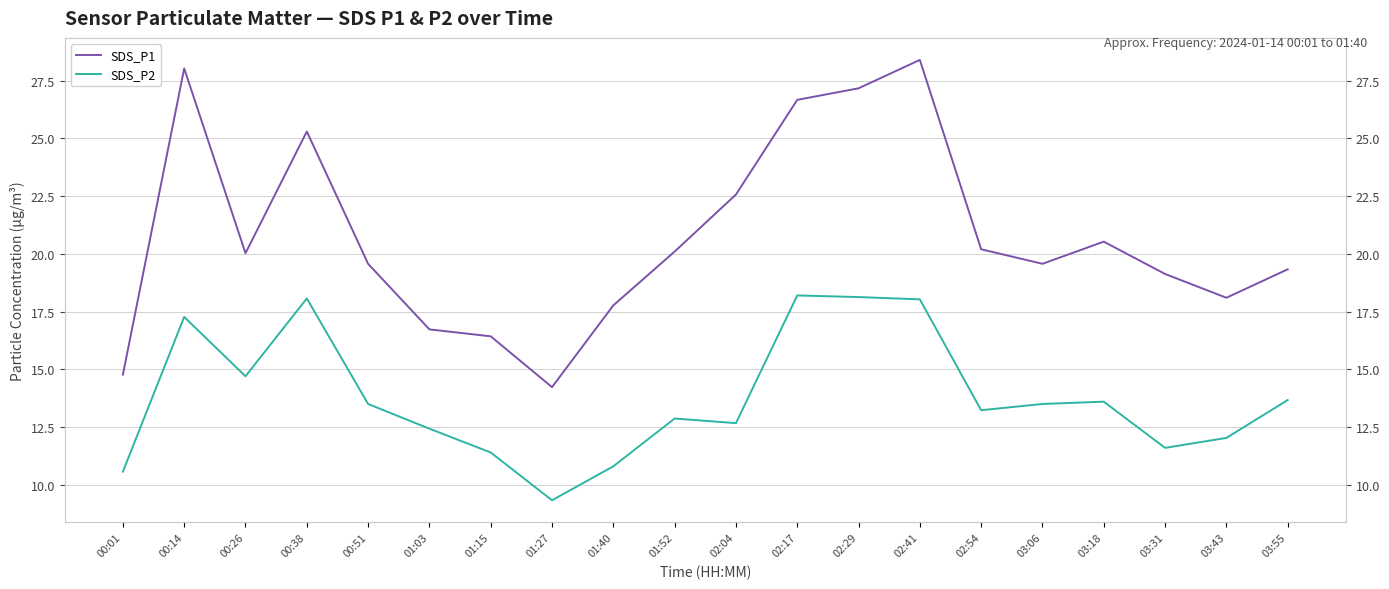

Reading left to right, extract all data points from this chart.

SDS_P1: 14.8	28.0	20.0	25.3	19.6	16.7	16.4	14.2	17.8	20.1	22.6	26.7	27.2	28.4	20.2	19.6	20.5	19.1	18.1	19.3
SDS_P2: 10.6	17.3	14.7	18.1	13.5	12.4	11.4	9.3	10.8	12.9	12.7	18.2	18.1	18.0	13.2	13.5	13.6	11.6	12.0	13.7